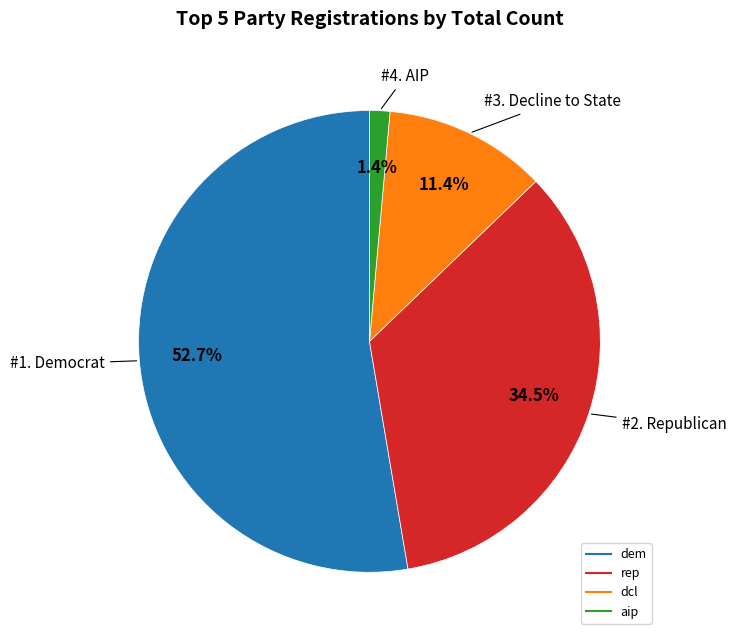

Does any single category account for the majority?

Yes